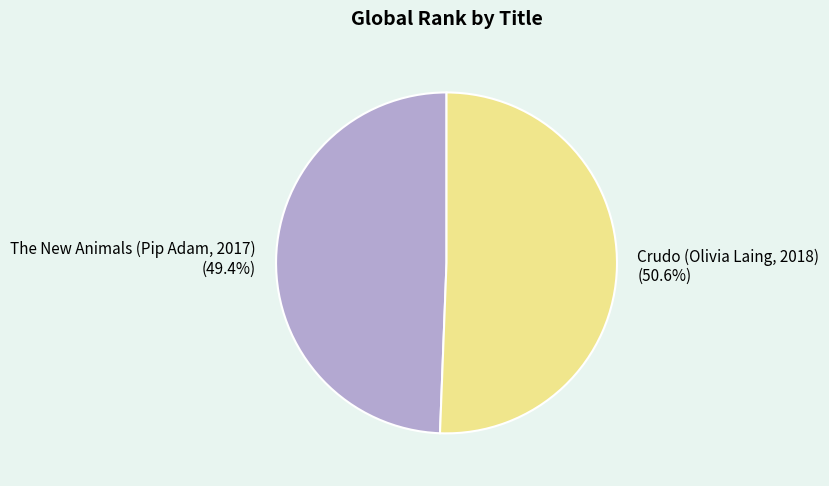

What is the majority slice?

Crudo (Olivia Laing, 2018)